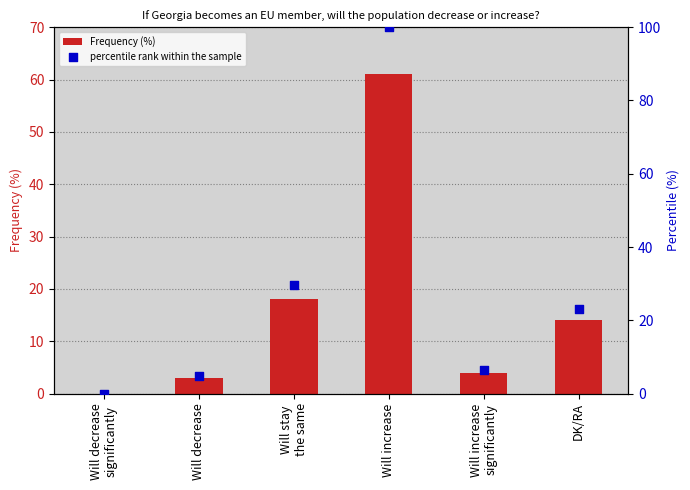

Which series contains the highest Y value?

percentile rank within the sample